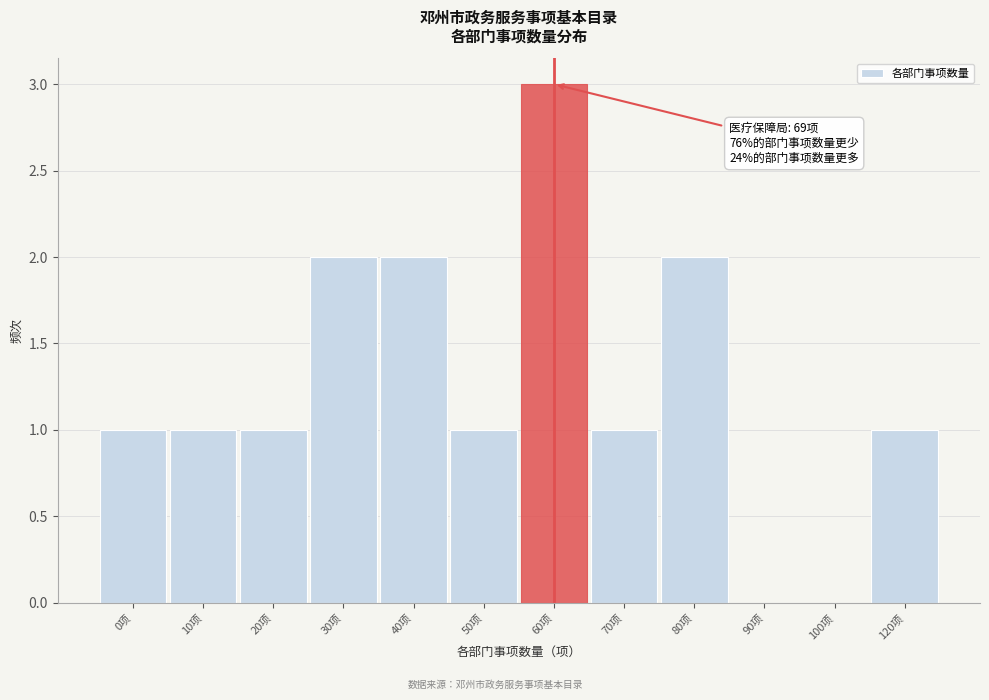

Reading right to left, transcribe all the data shown in this chart.

120项=1	100项=0	90项=0	80项=2	70项=1	60项=3	50项=1	40项=2	30项=2	20项=1	10项=1	0项=1